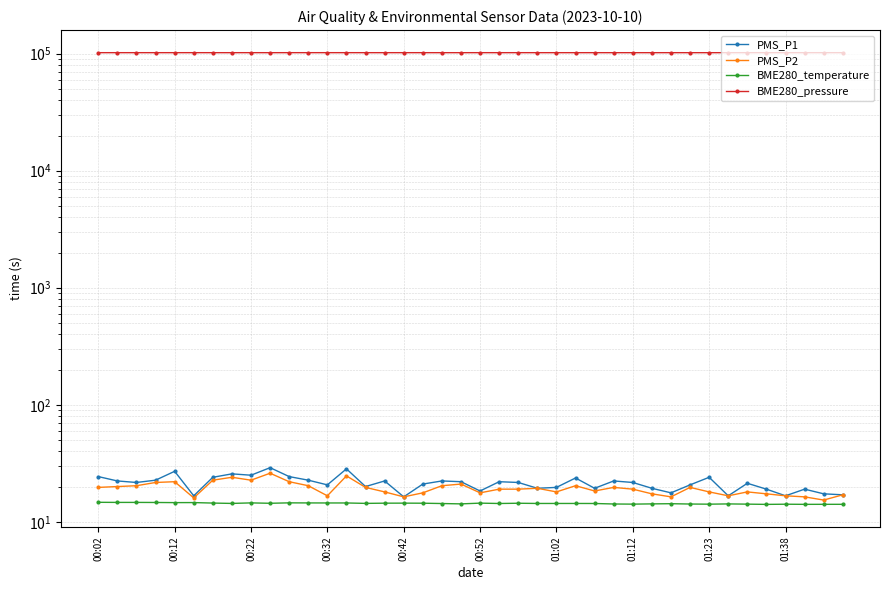

At which category is the sum across all series the highest?

13